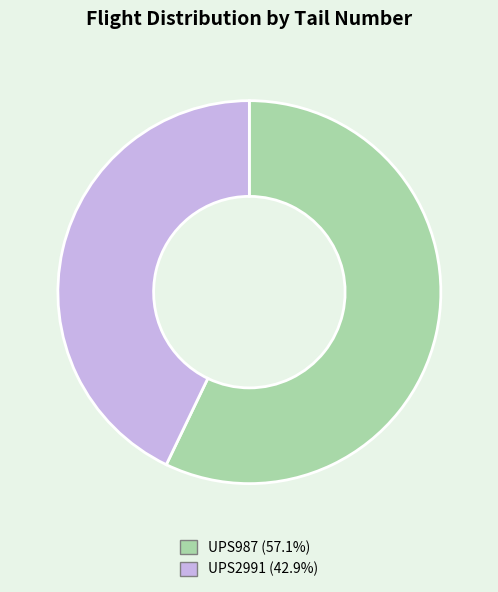

Do UPS987 and UPS2991 together represent more than half of the pie?

Yes